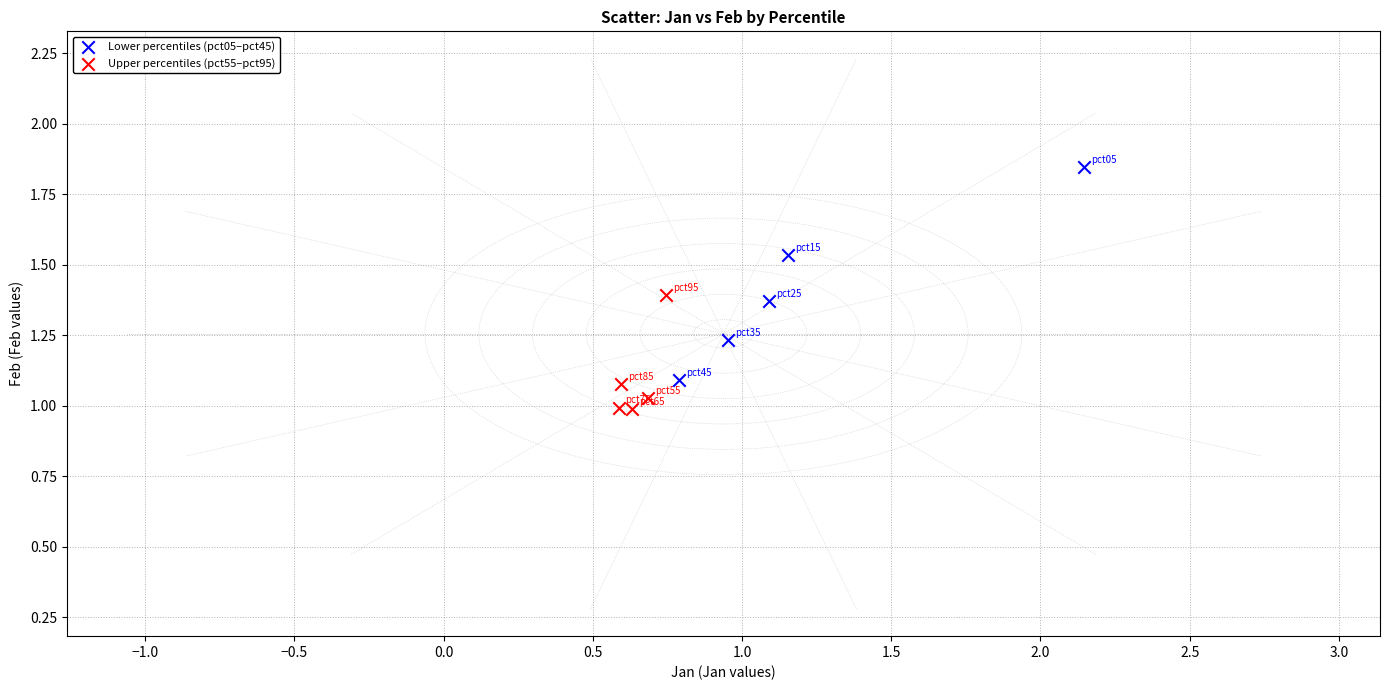

Which series contains the lowest Y value?

Upper percentiles (pct55–pct95)